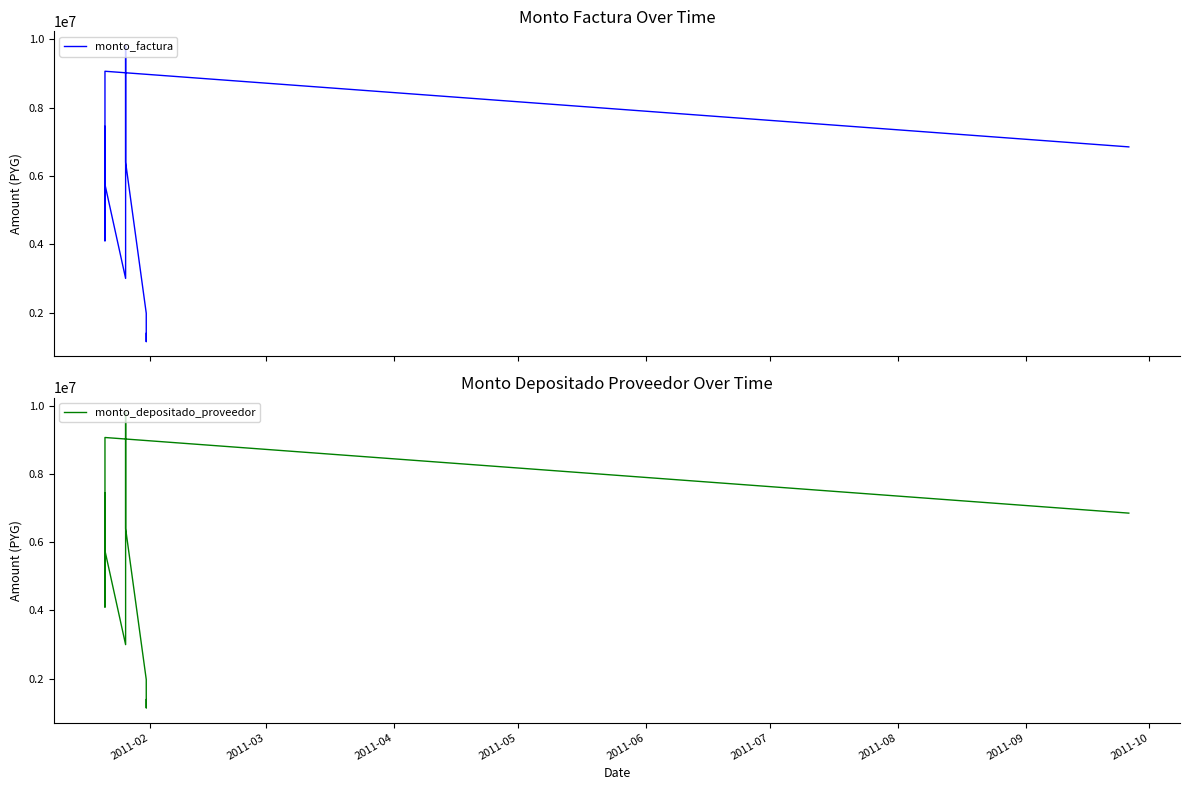

At 2011-03, list the series in order from largest to smallest.

monto_factura, monto_depositado_proveedor